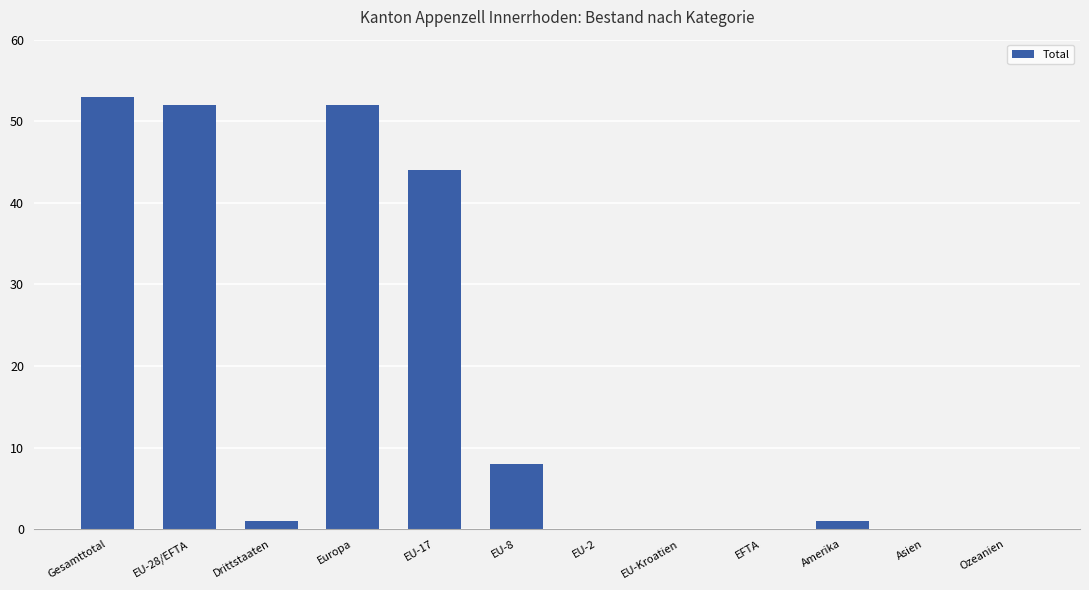

True or false: the data shows 0 at Ozeanien.

True